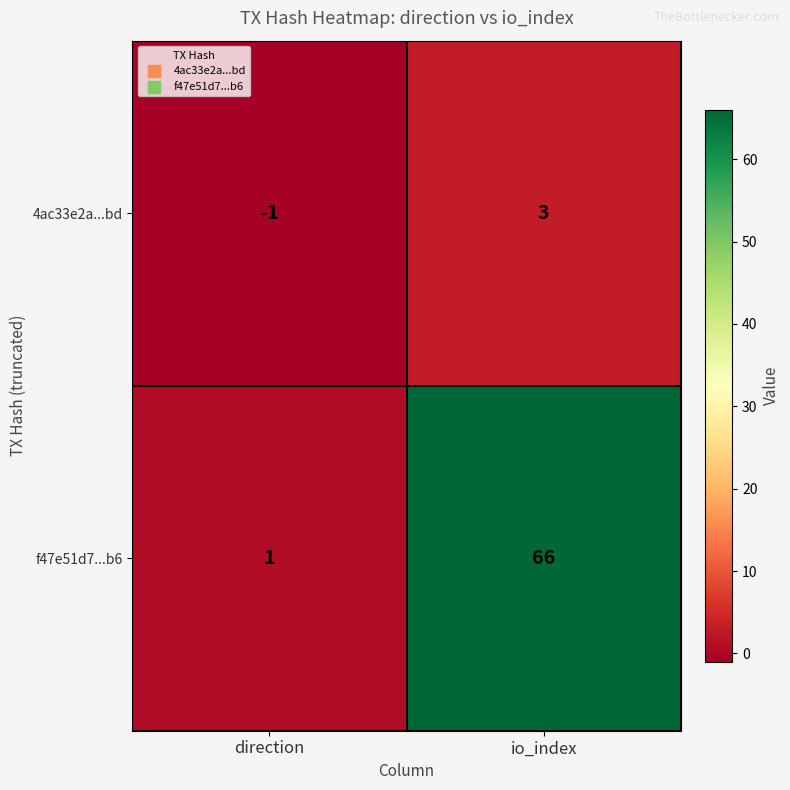

Where is 4ac33e2a...bd nearest to the value 1?

direction